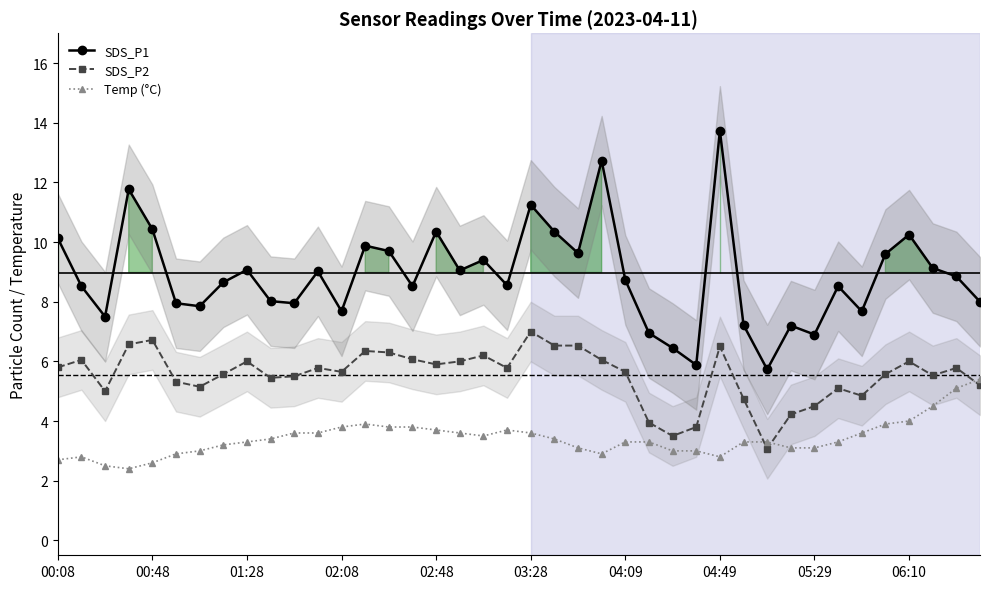

What is the difference between the second highest and minimum values in the Temp (°C) series?

2.7